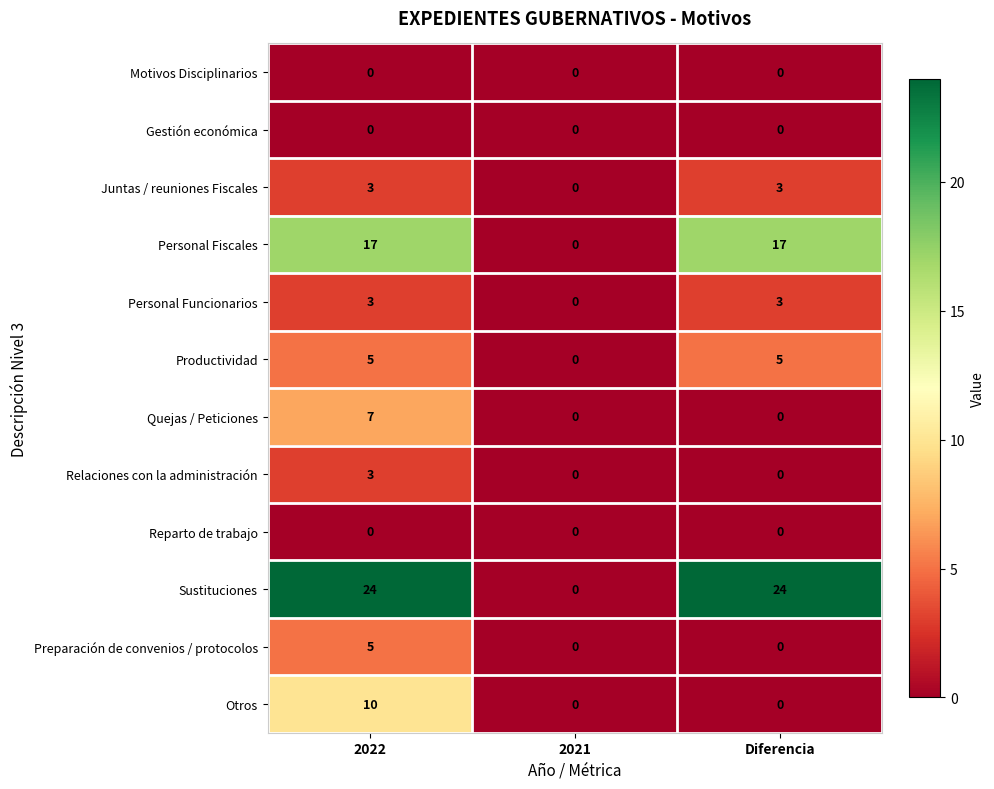

What is the spread (max minus min) of values at Diferencia?

24